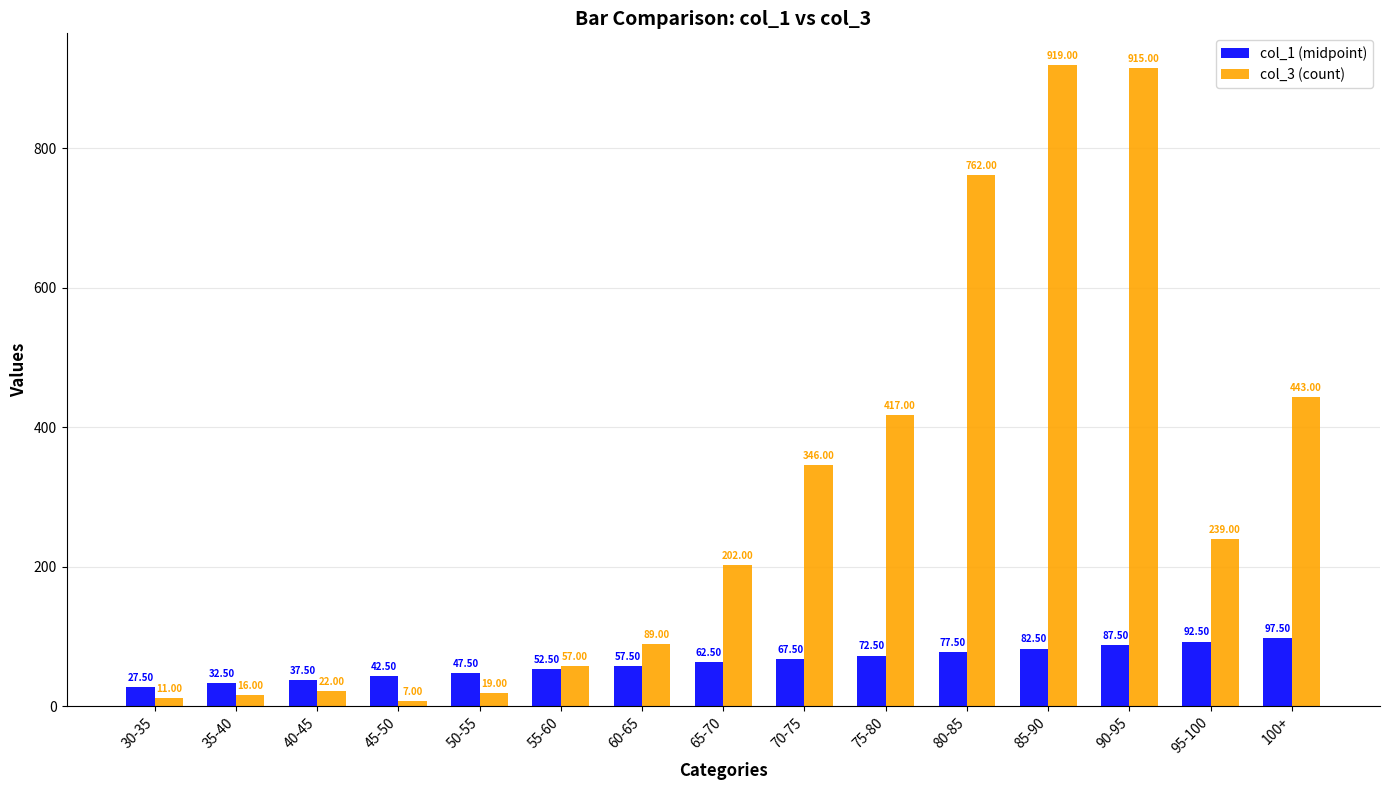

What is the approximate value of col_3 (count) at 30-35?

11.0